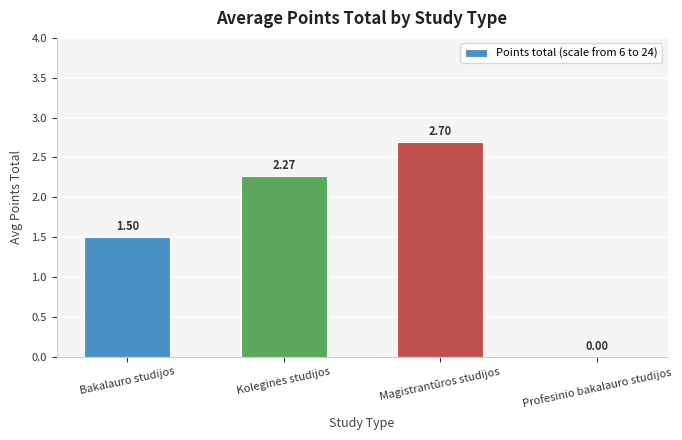

At which category does the chart reach its peak across all series?

Magistrantūros studijos